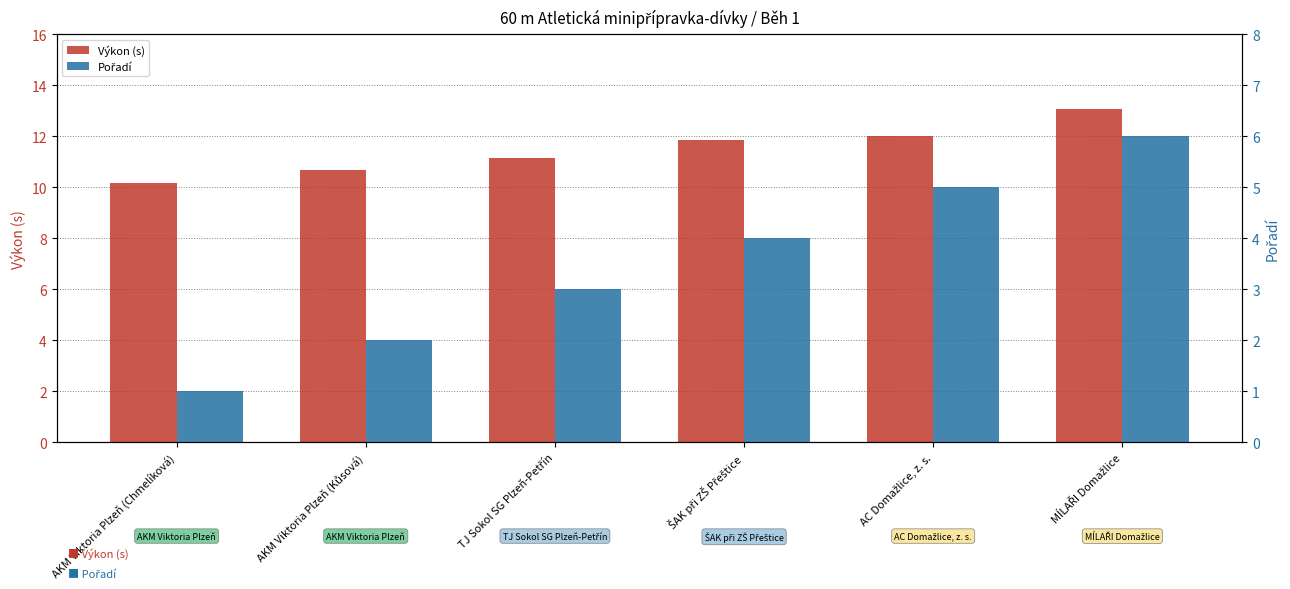

What value does the Pořadí series have at TJ Sokol SG Plzeň-Petřín?

3.0